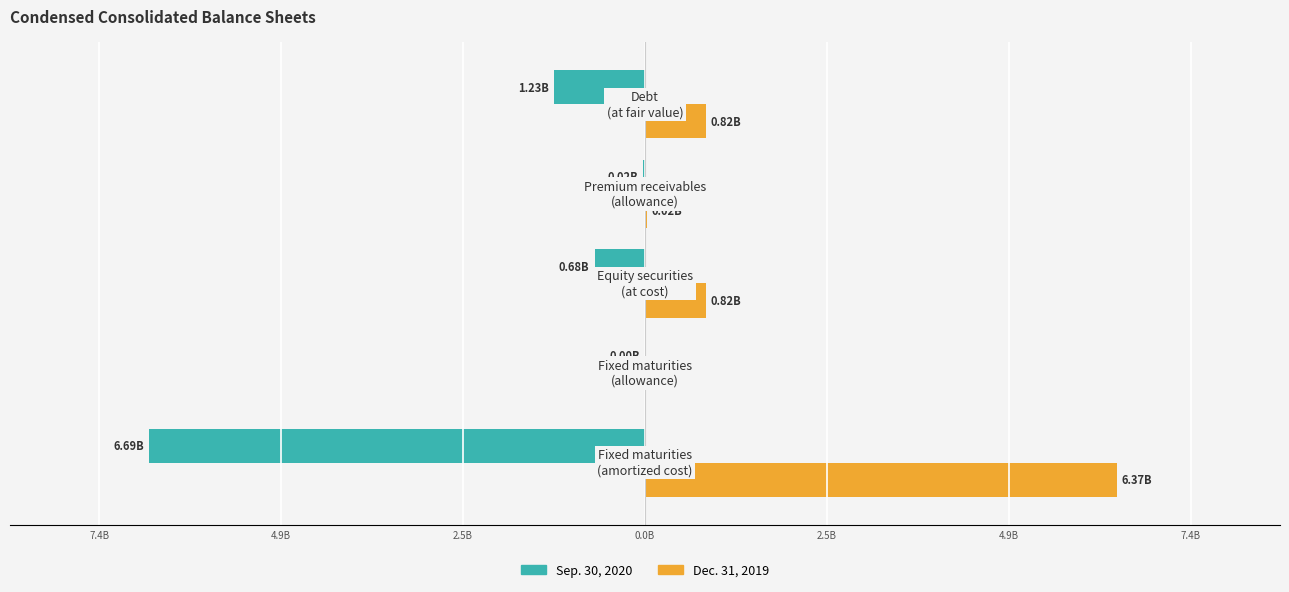

What is the average value of the Sep. 30, 2020 series?

-1726760000